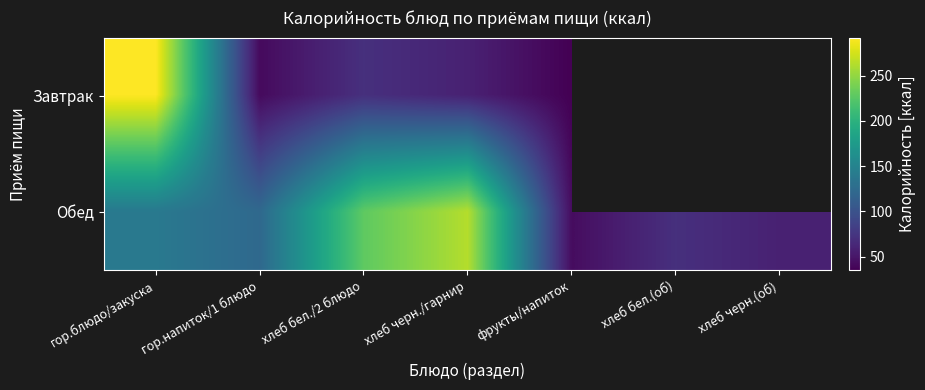

What is the spread (max minus min) of values at хлеб бел./2 блюдо?

158.3